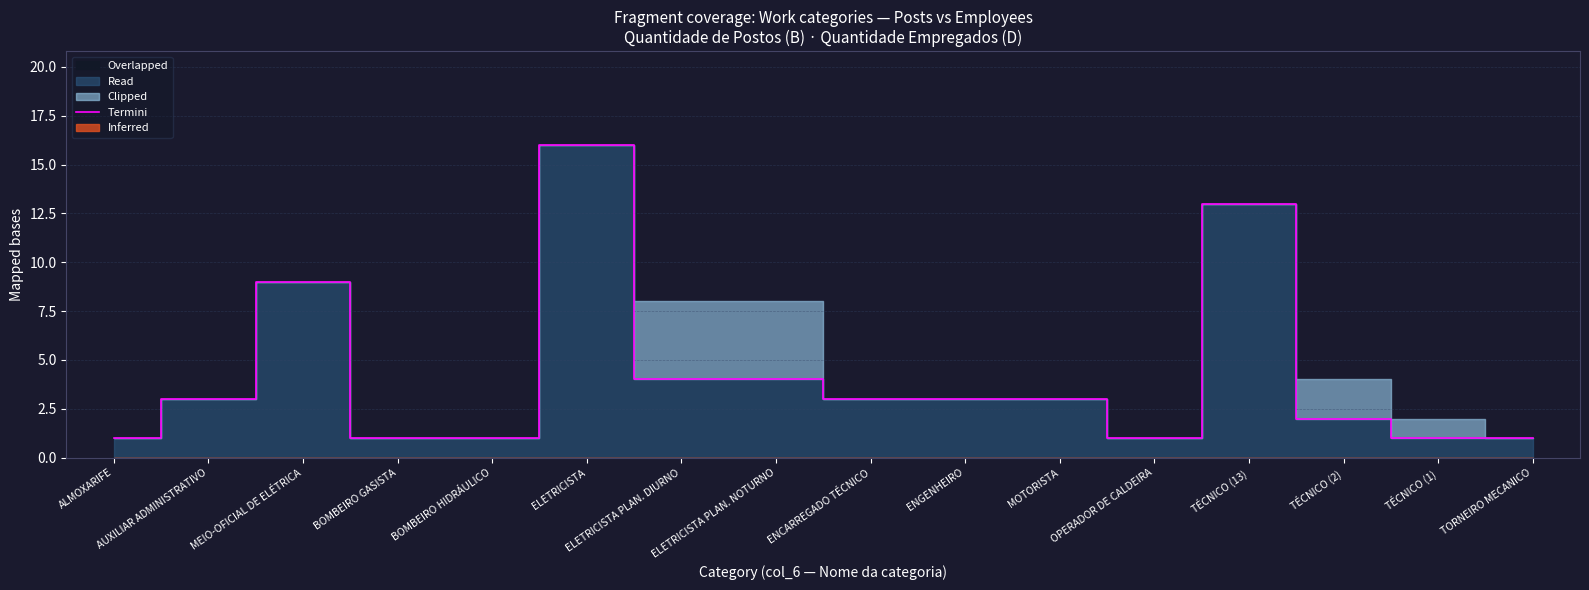

Is it true that the value at OPERADOR DE CALDEIRA is 1?

True